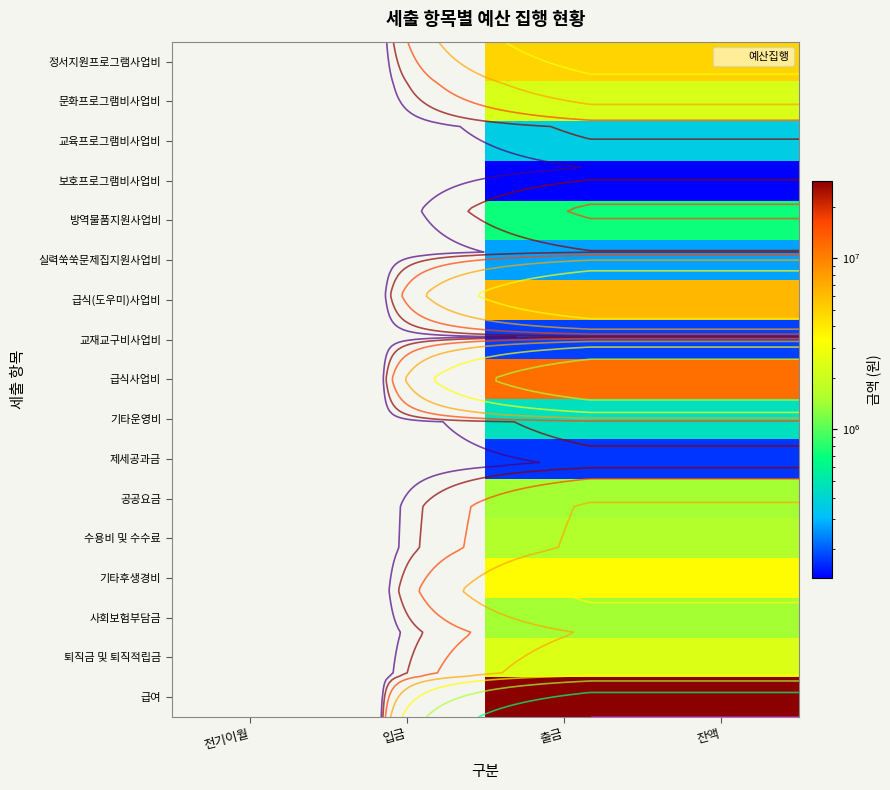

Which has a higher value, 잔액 or 입금?

잔액